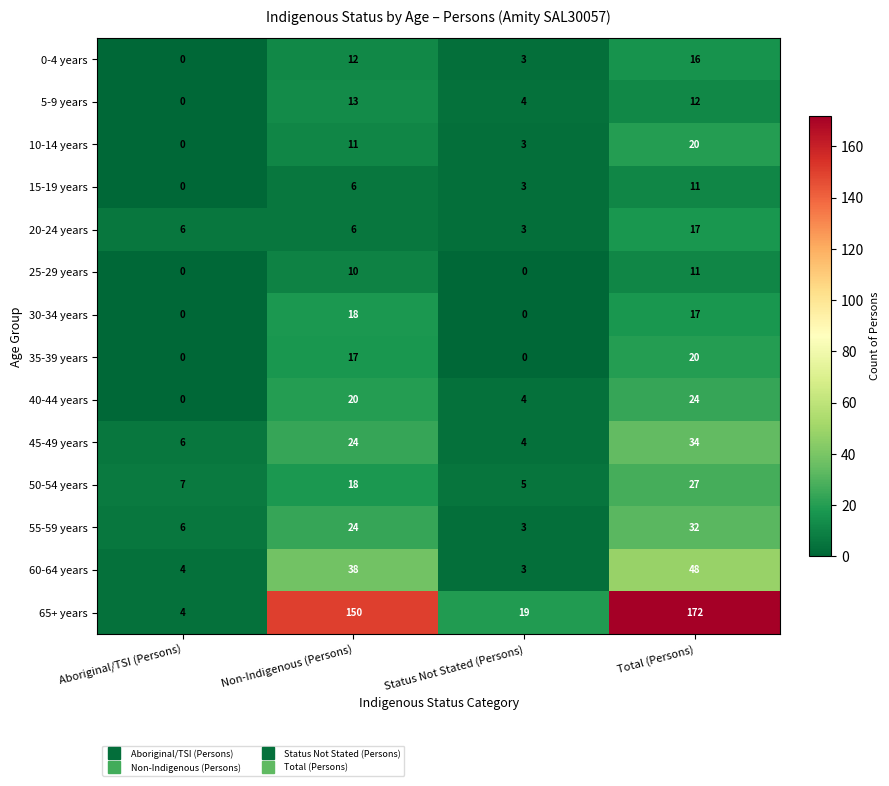

What is the average value of the 0-4 years series?

8